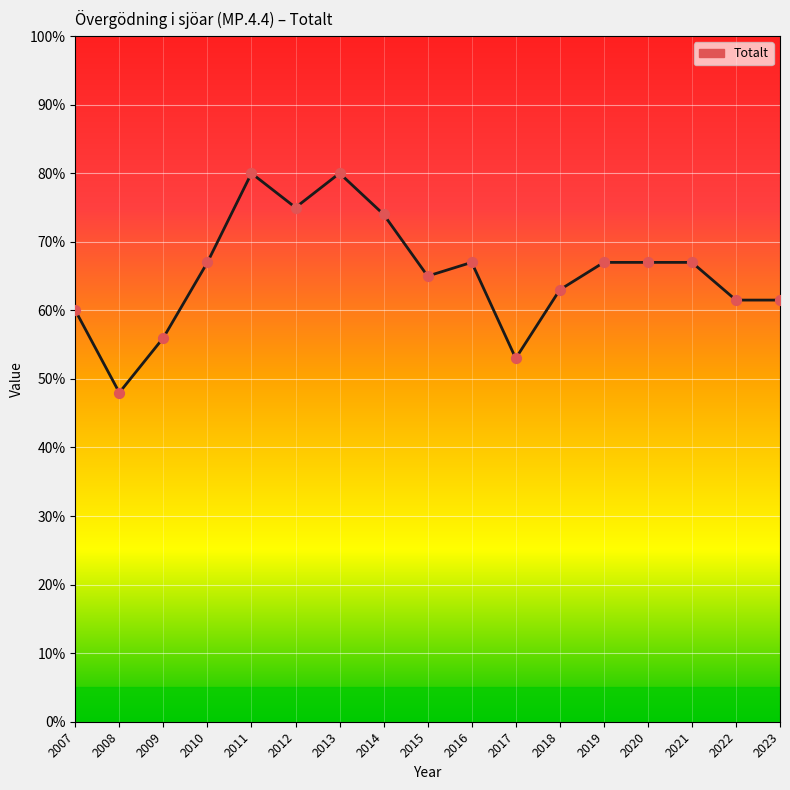

Approximately how many times larger is the value at 2011 compared to 2022?

1.3